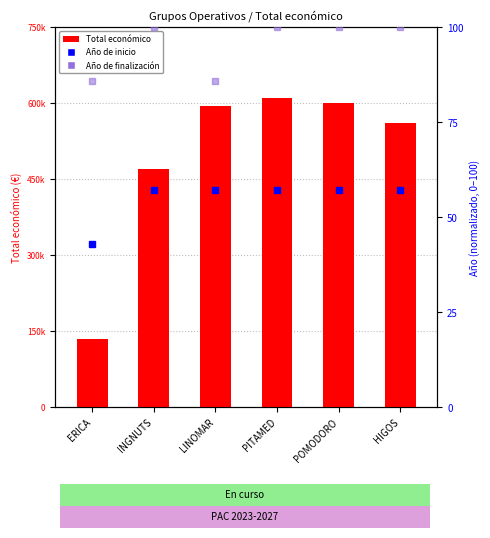

What is the label of the 5th bar from the right?

INGNUTS